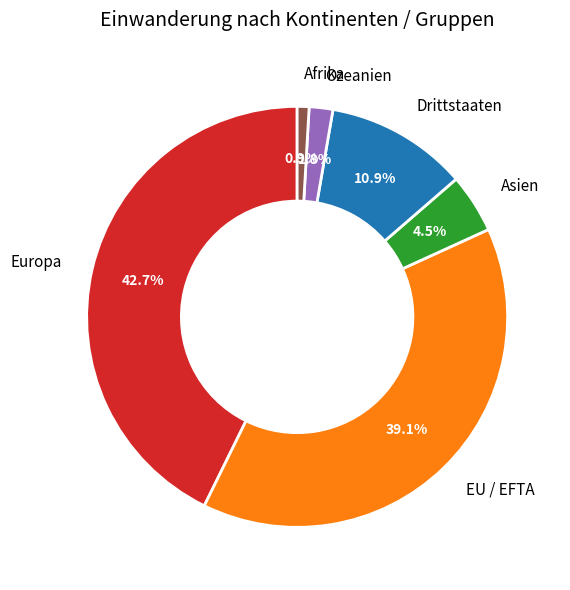

Is there a majority slice in this chart?

No